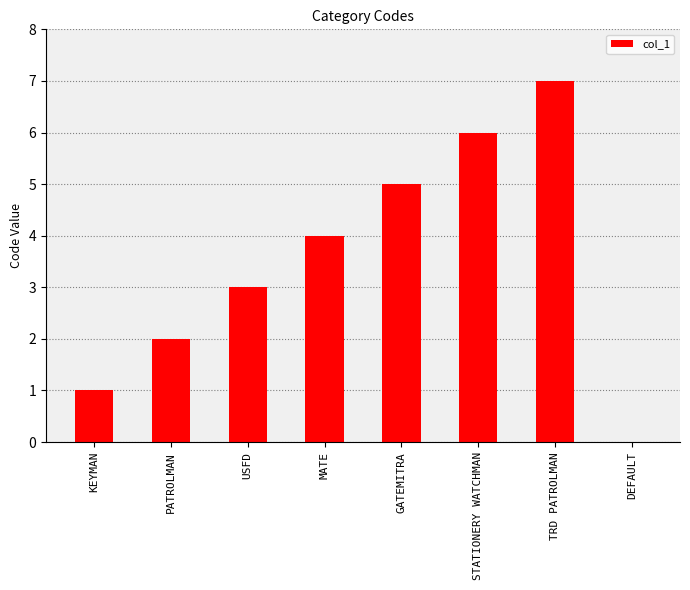

The chart shows a value of 1 at PATROLMAN. True or false?

False